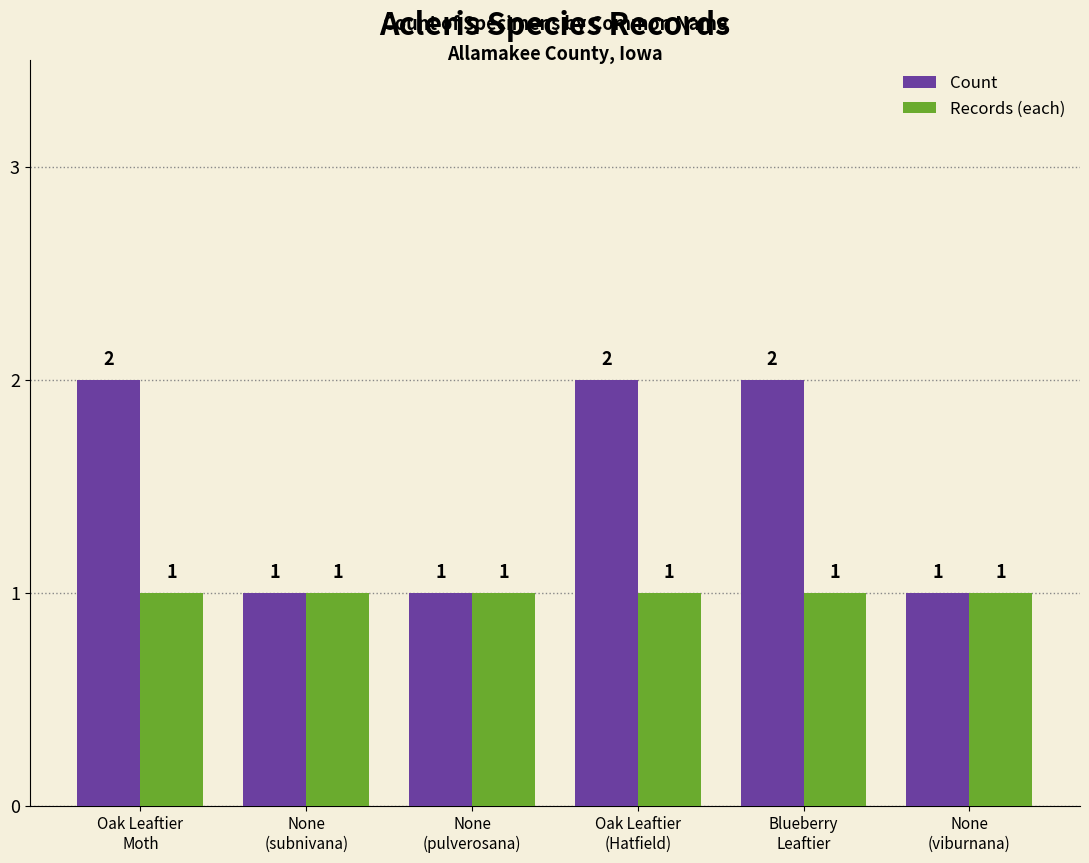

What is the sum of all Count values?

9